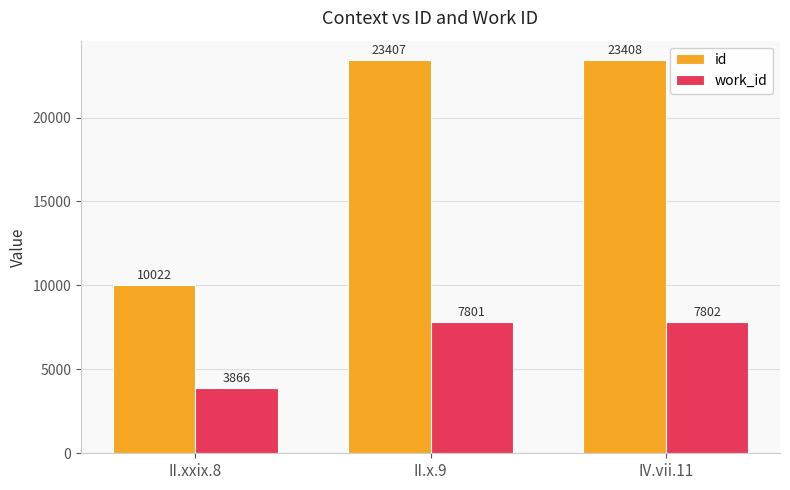

Reading left to right, list all the values displayed in this chart.

id: 10022	23407	23408
work_id: 3866	7801	7802